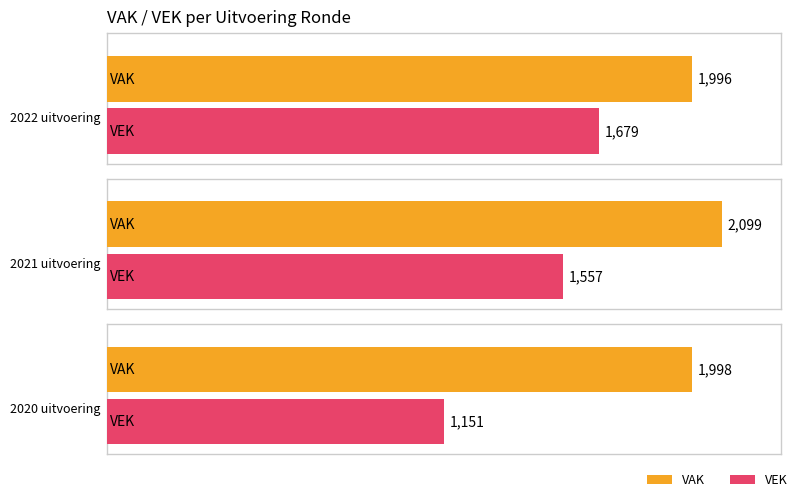

Are the bars horizontal?

Yes